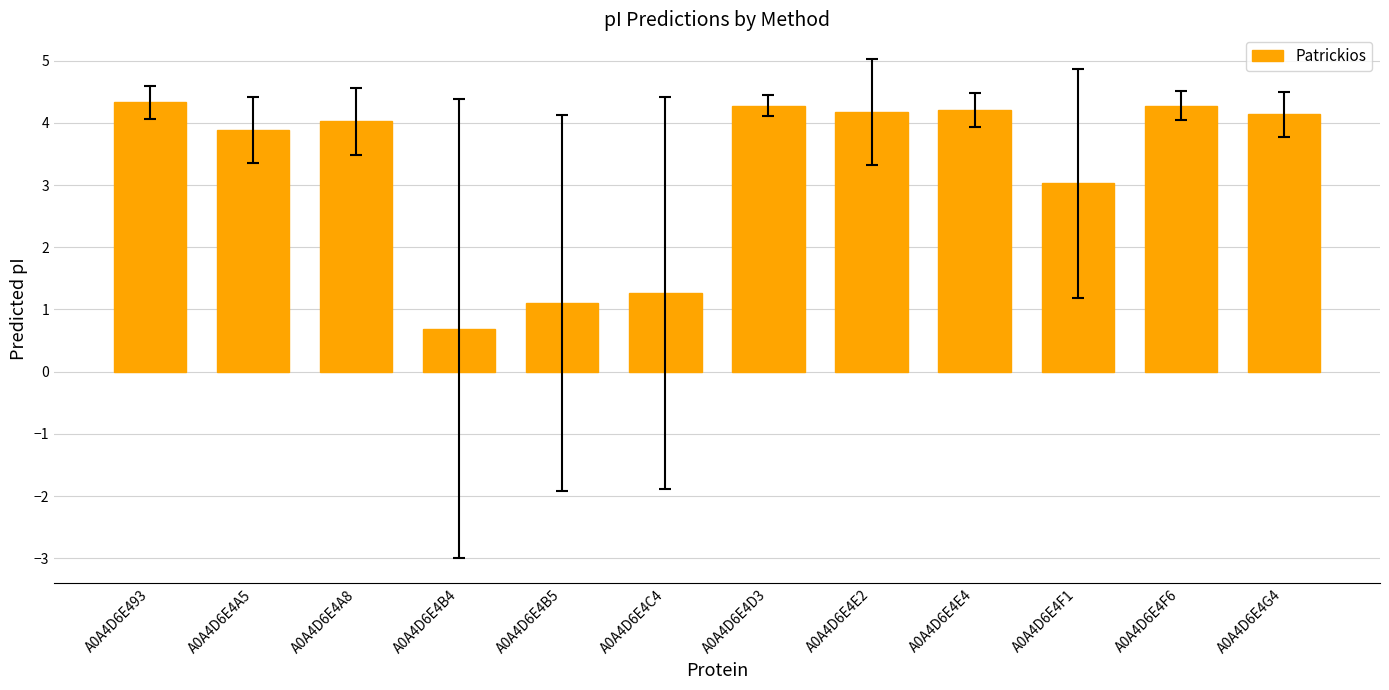

What is the minimum value shown in the chart?

0.7